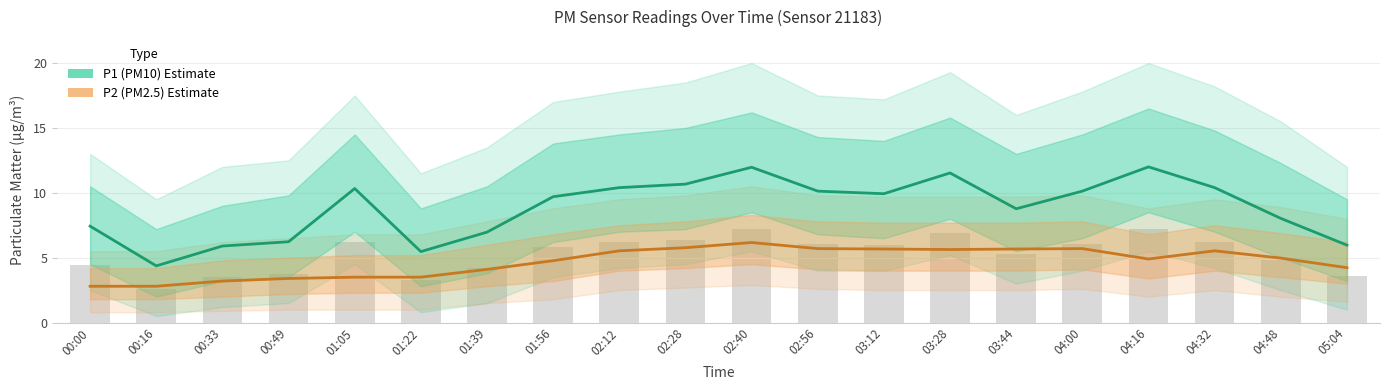

What is the difference between the second highest and second lowest values in the P1 (PM10) Estimate series?

6.5